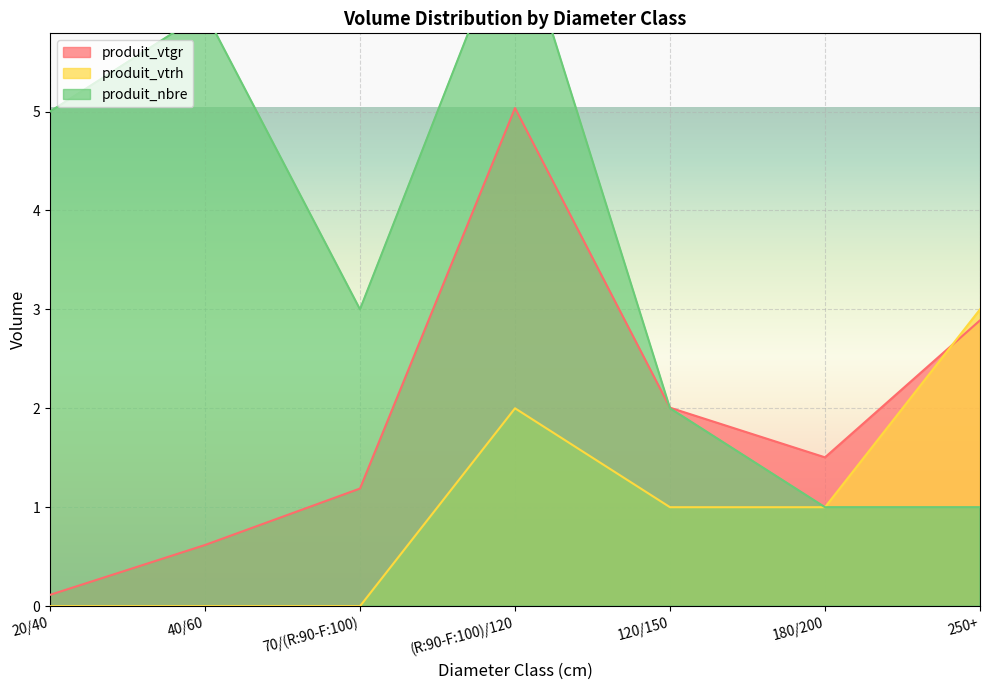

What is the difference between the produit_vtrh values at 120/150 and 40/60?

1.0